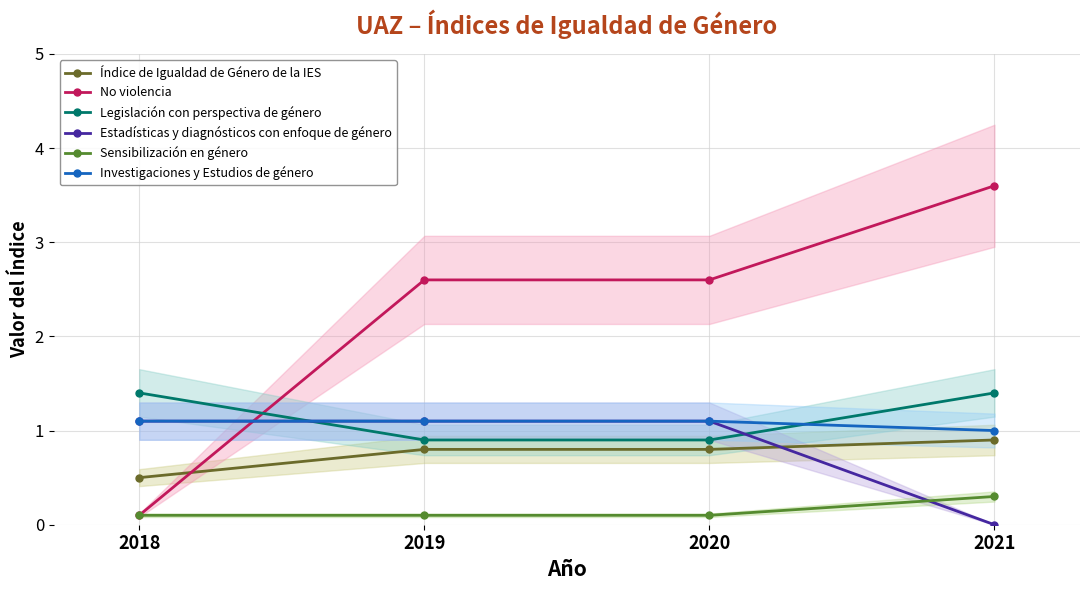

At 2020, list the series in order from smallest to largest.

Sensibilización en género, Índice de Igualdad de Género de la IES, Legislación con perspectiva de género, Estadísticas y diagnósticos con enfoque de género, Investigaciones y Estudios de género, No violencia